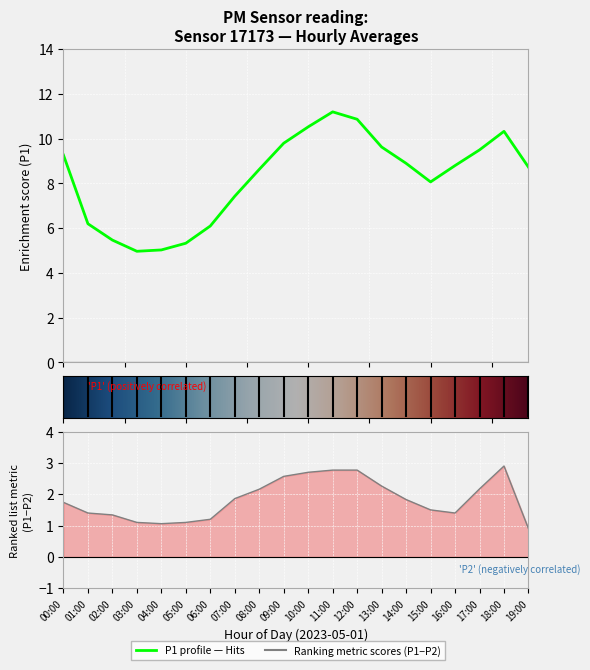

The value at 04:00 is 5.0. True or false?

True